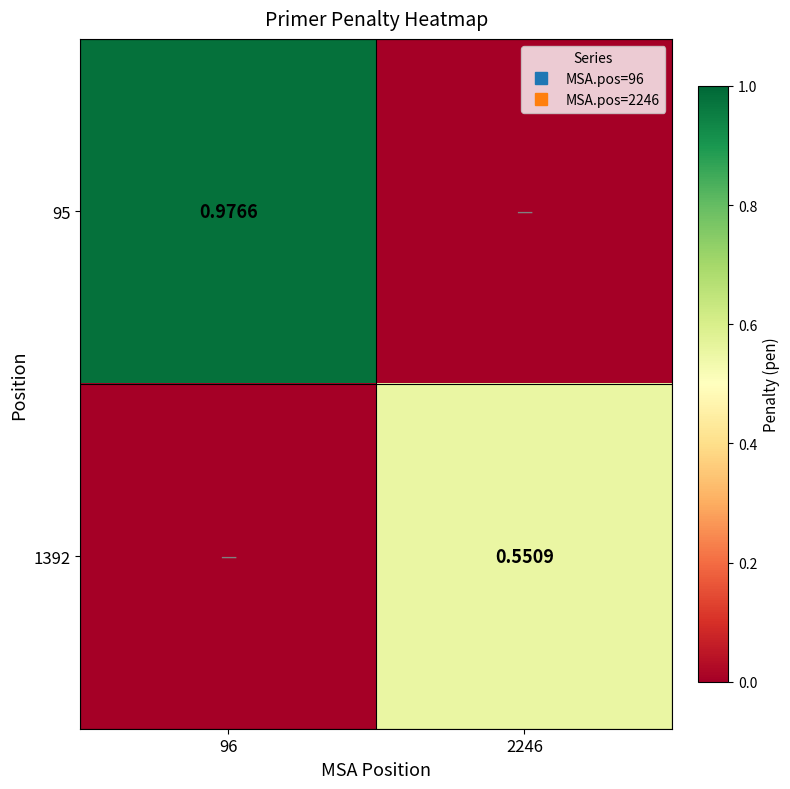

Which has a higher value, 96 or 2246?

96